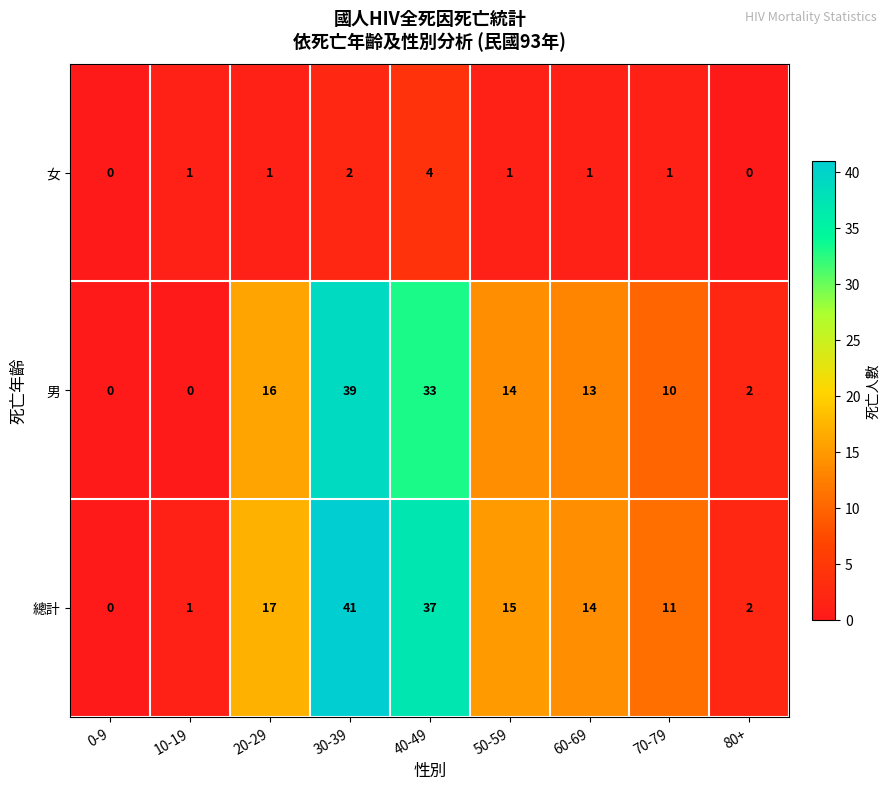

What is the spread (max minus min) of values at 70-79?

10